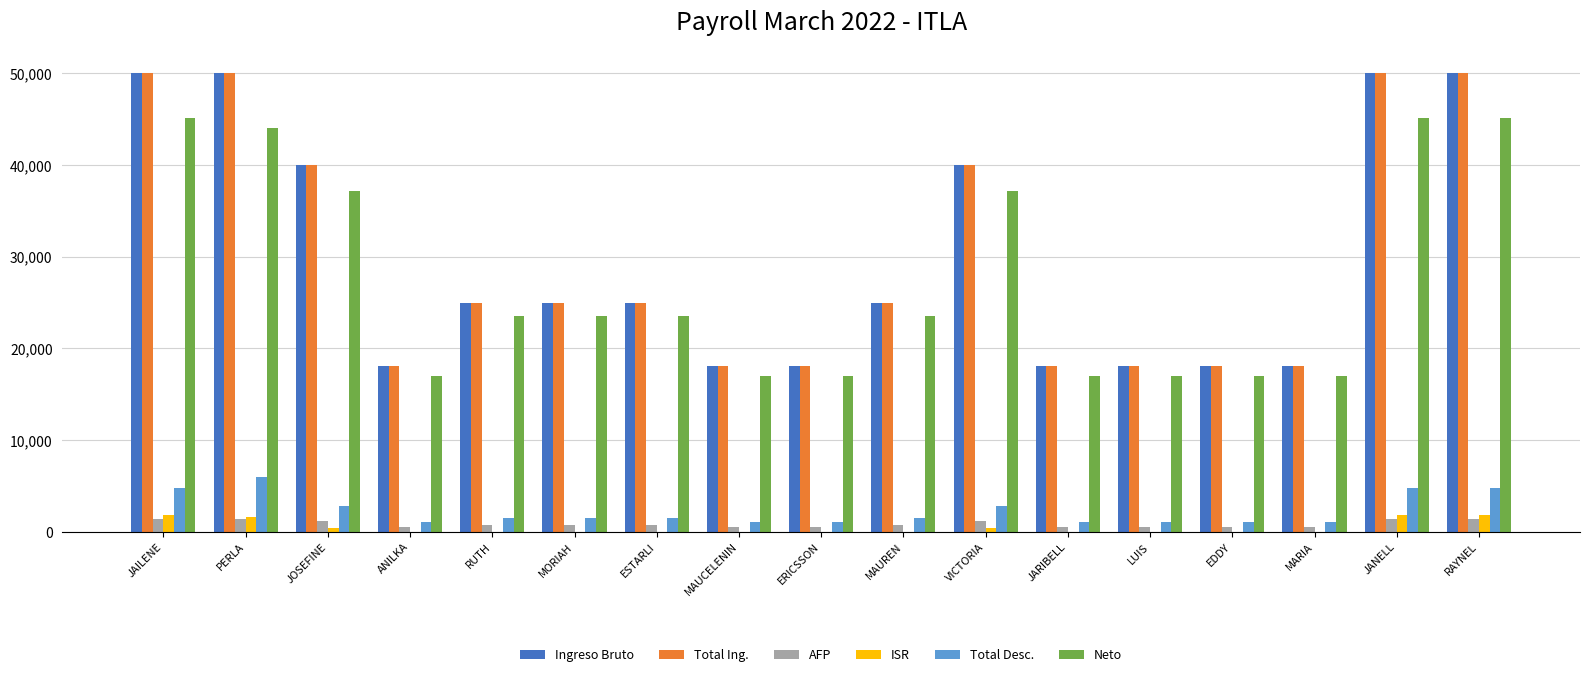

What is the maximum value shown in the chart?

50000.0